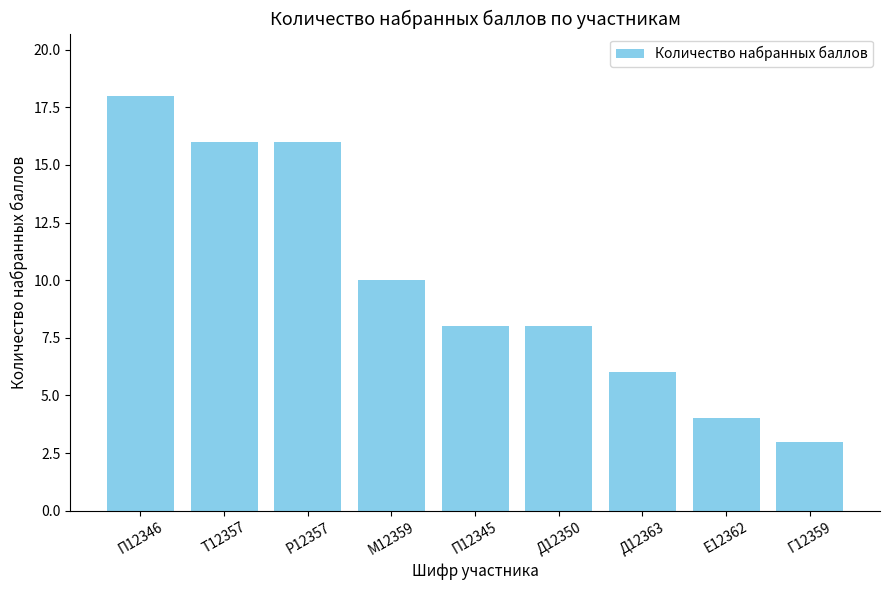

What is the value of the 8th bar from the left?

4